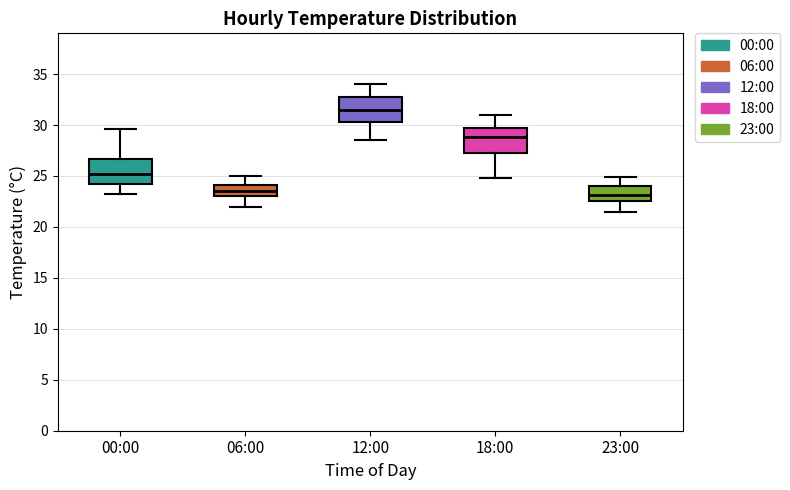

Reading left to right, read every box against the y-axis: the position of its median line, the range the box covers, and the ends of its whiskers. The values are not printed on the chart, so give them approximately, as read against the axis.

00:00: median 25.0, box 24.0 to 26.5, whiskers 23.0 to 29.5
06:00: median 23.5, box 23.0 to 24.0, whiskers 22.0 to 25.0
12:00: median 31.5, box 30.5 to 32.5, whiskers 28.5 to 34.0
18:00: median 29.0, box 27.5 to 29.5, whiskers 25.0 to 31.0
23:00: median 23.0, box 22.5 to 24.0, whiskers 21.5 to 25.0